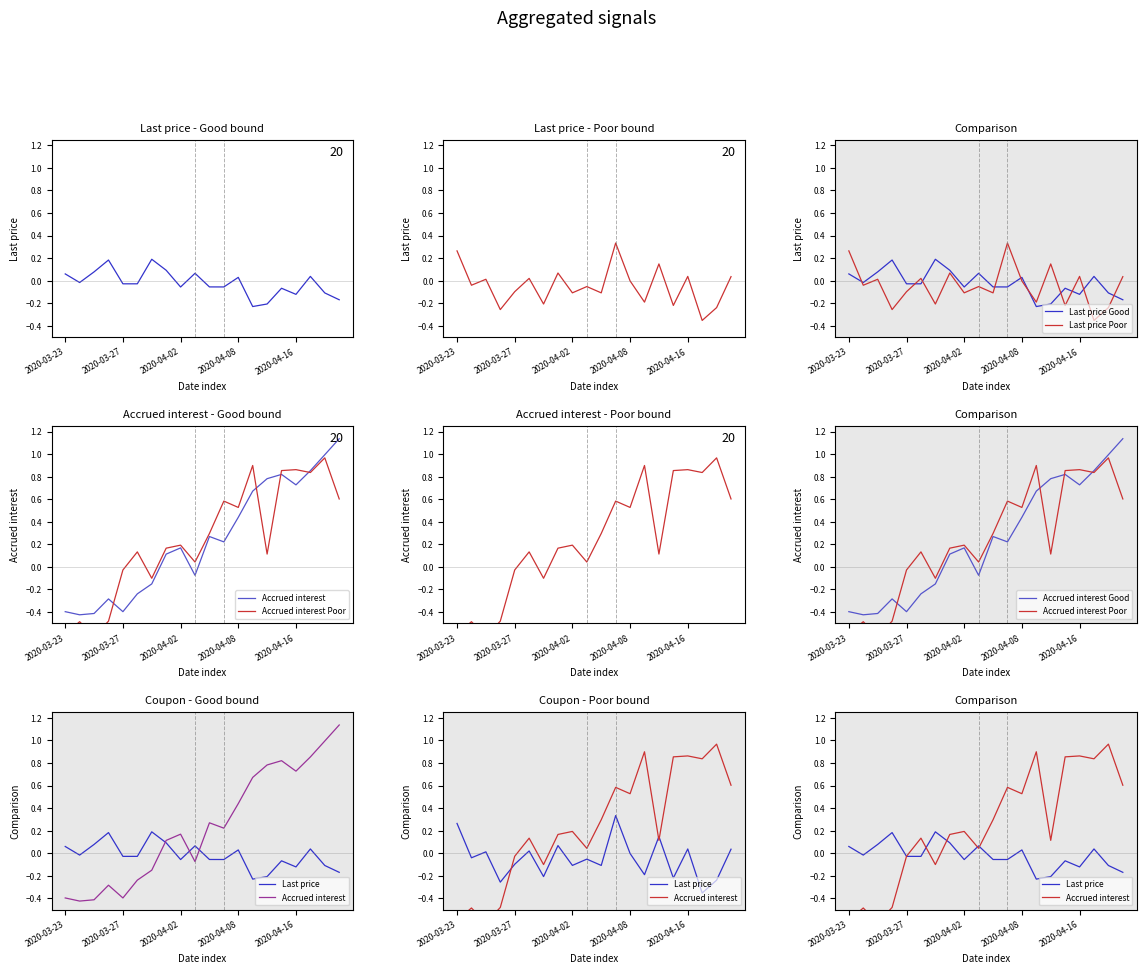

True or false: Accrued interest and Last price intersect in this chart.

True